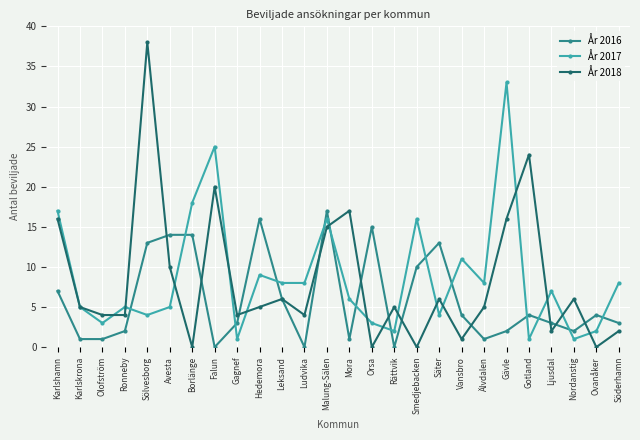

What is the highest value of the År 2016 series?

17